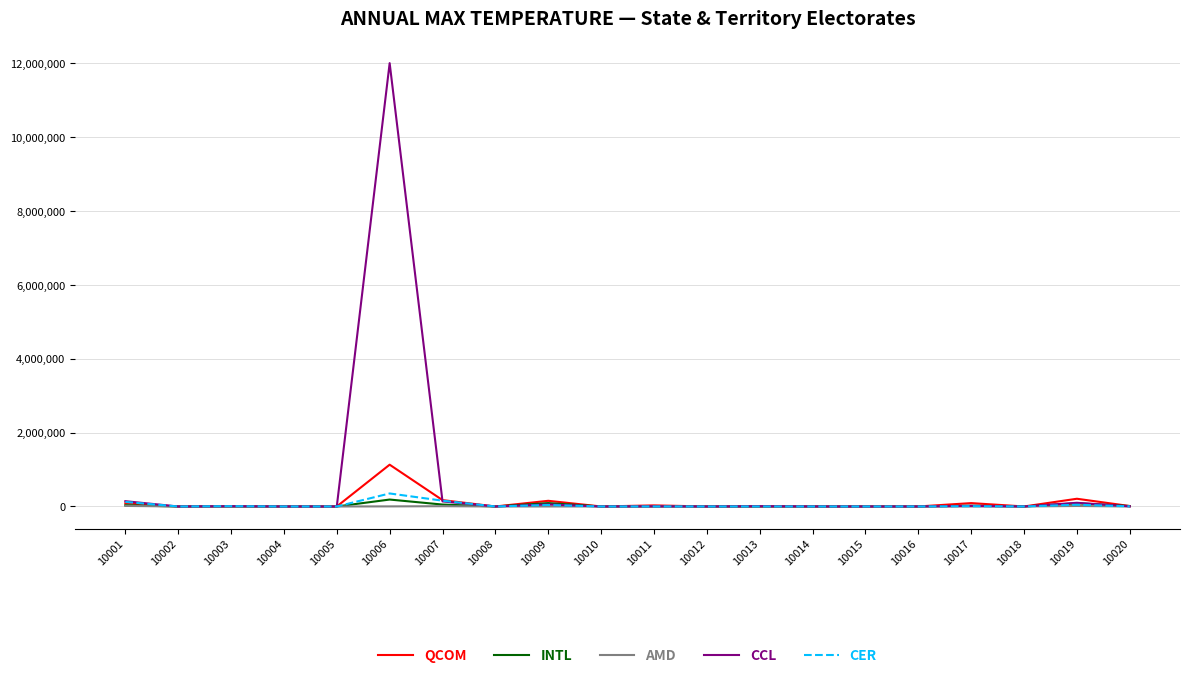

Rank the series by their maximum value, from highest to lowest.

CCL, QCOM, CER, INTL, AMD